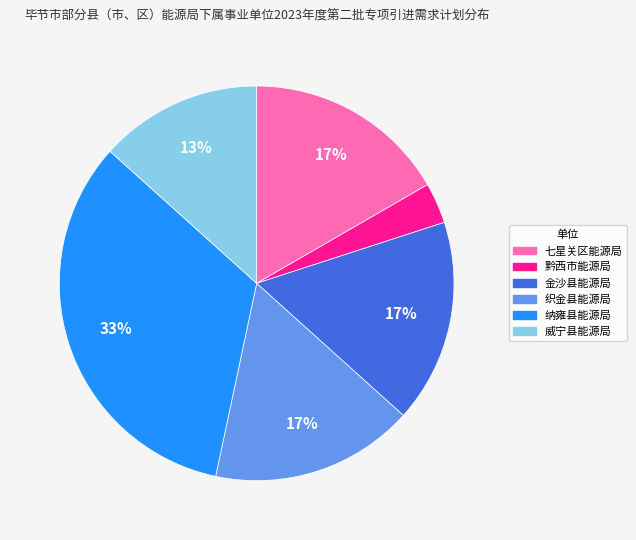

Does any single category account for the majority?

No